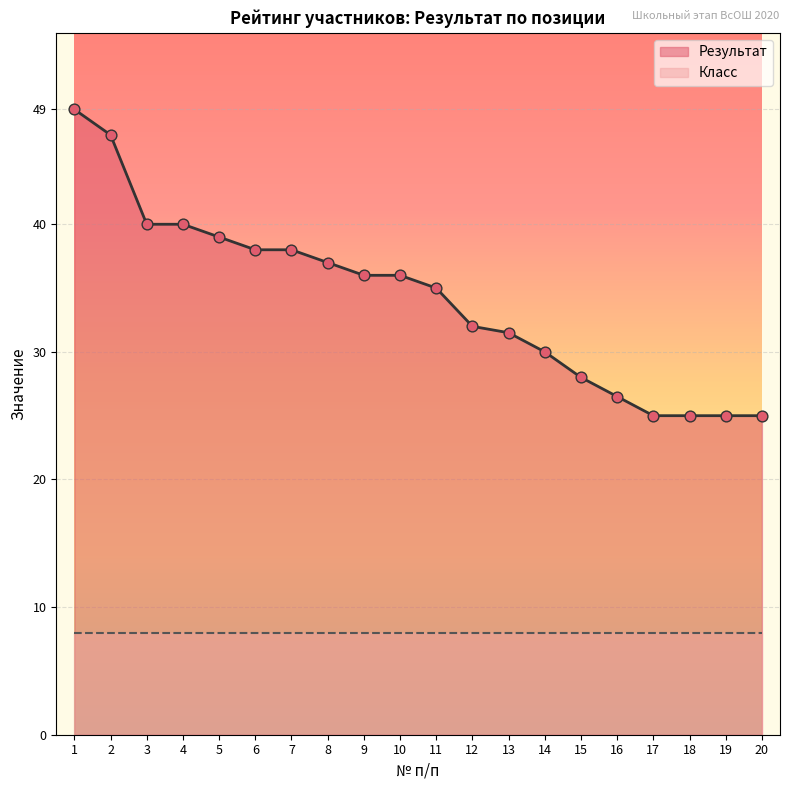

Approximately how many times larger is the value at 12 compared to 4?

0.8